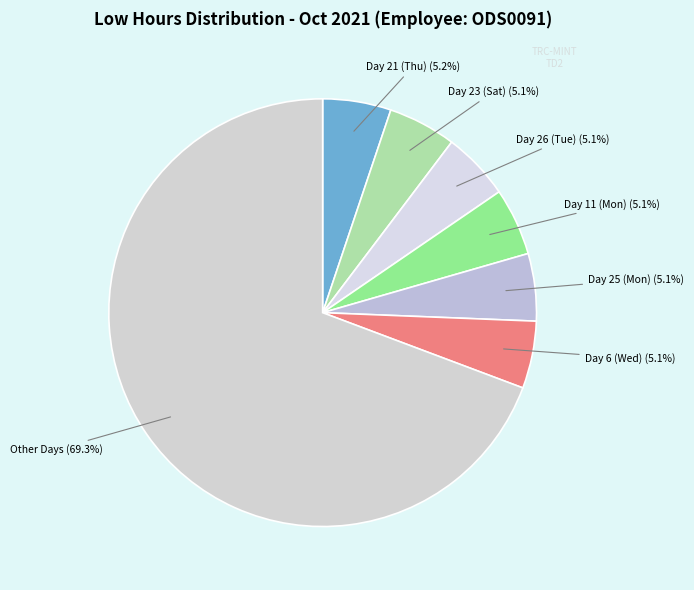

Is the sum of Day 21 (Thu) (5.2%) and Day 11 (Mon) (5.1%) greater than half?

No